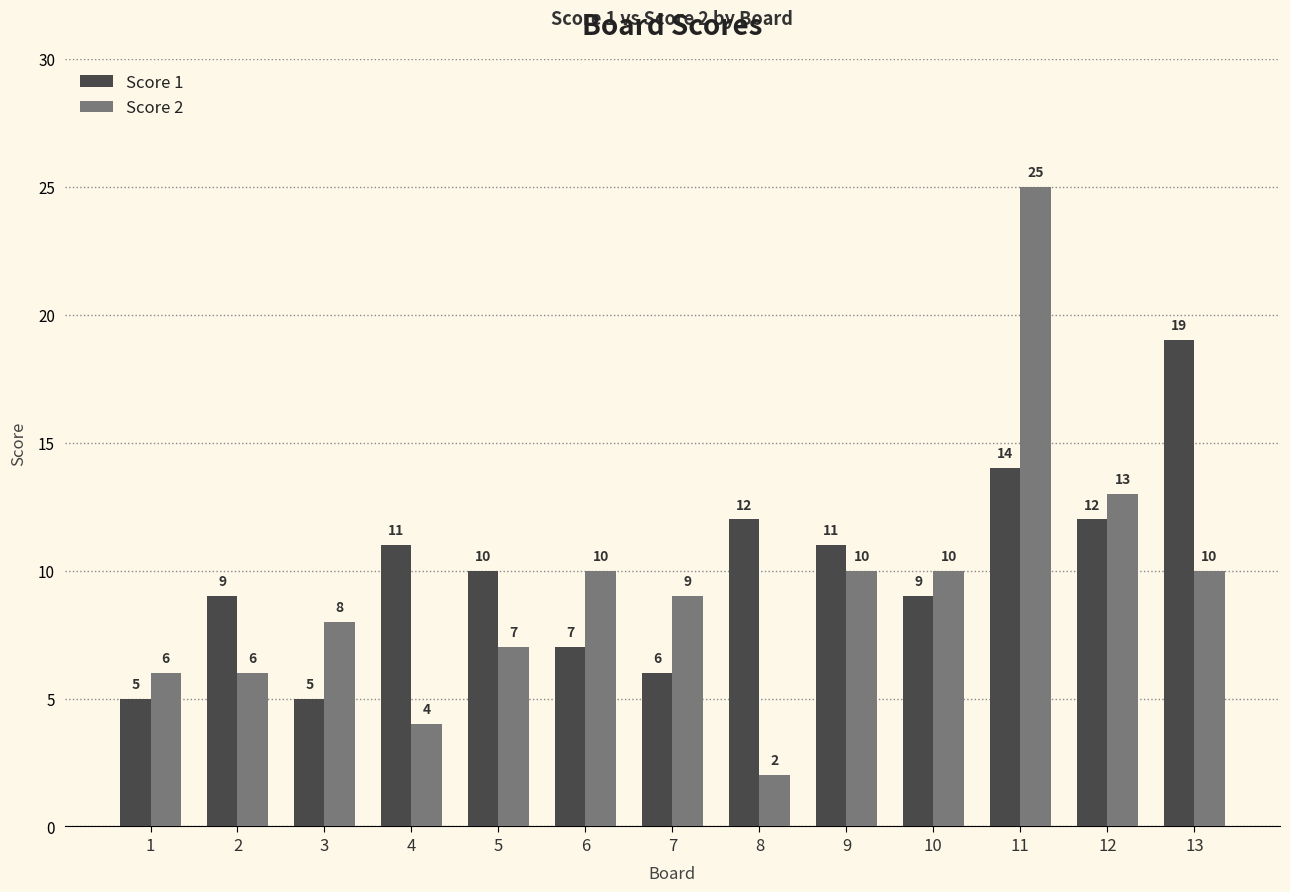

At which label does Score 2 reach its minimum?

8